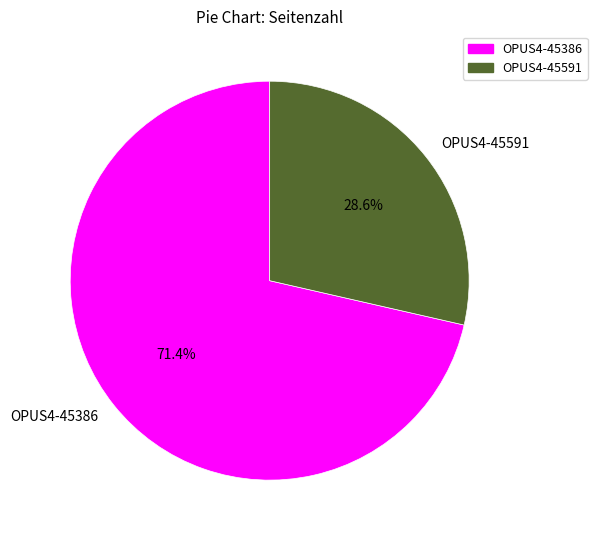

Which category has the smallest portion of the pie?

OPUS4-45591